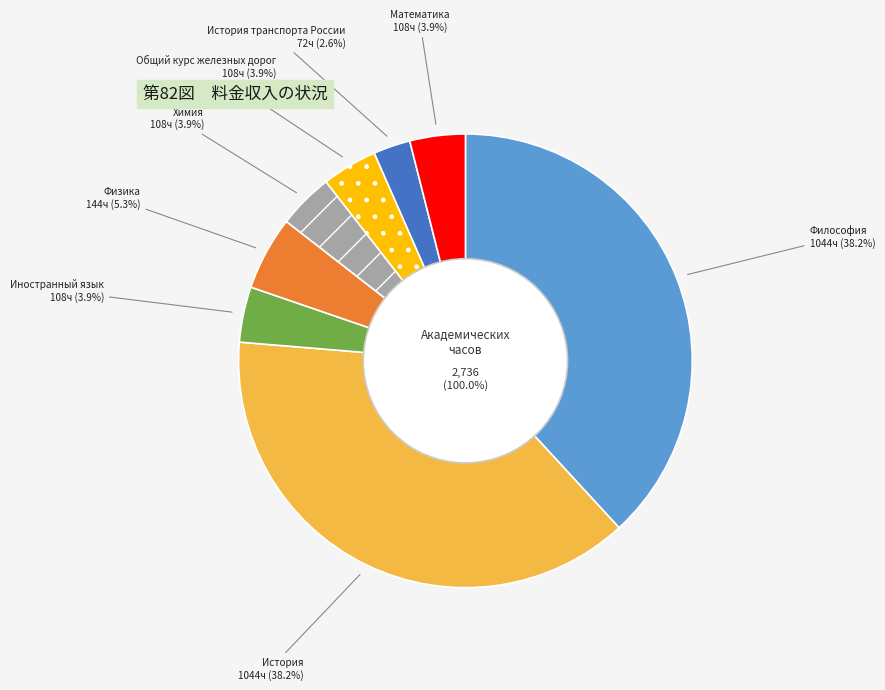

Between Химия and Общий курс железных дорог, which is larger?

Химия